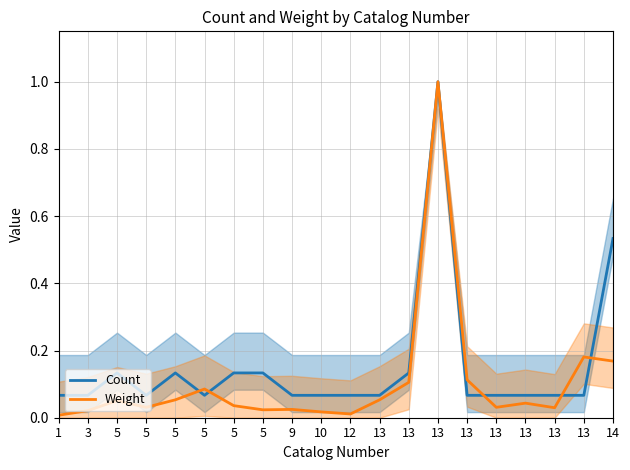

Where is Weight nearest to the value 0?

1